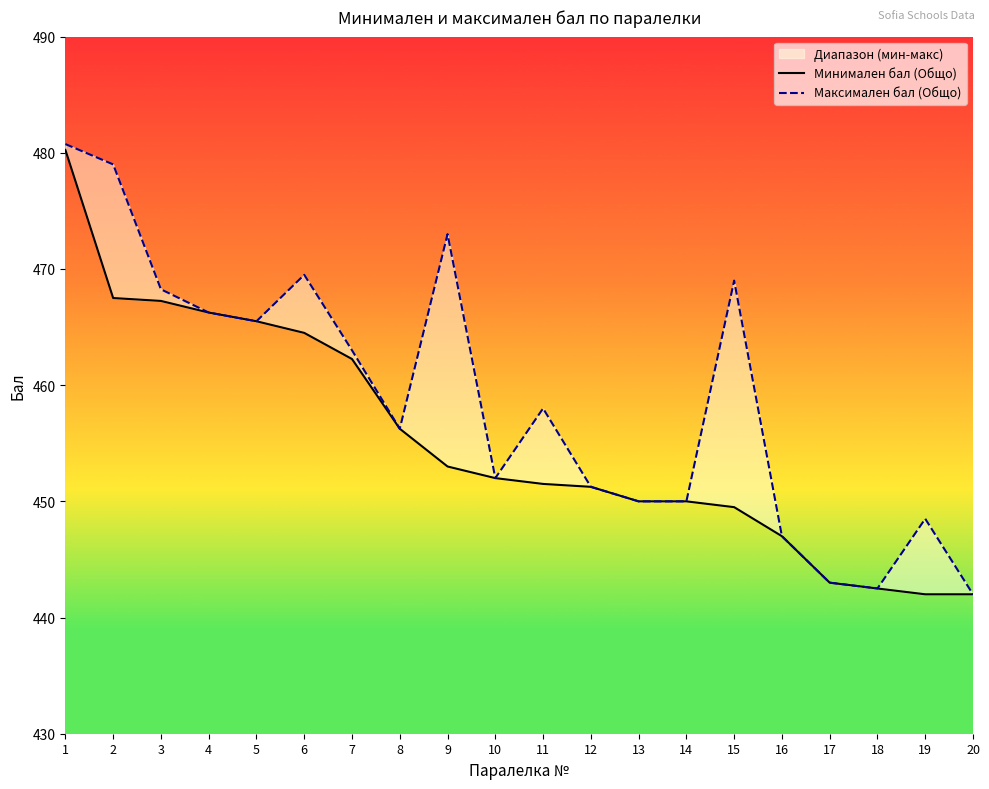

Where is Максимален бал (Общо) nearest to the value 461?

7